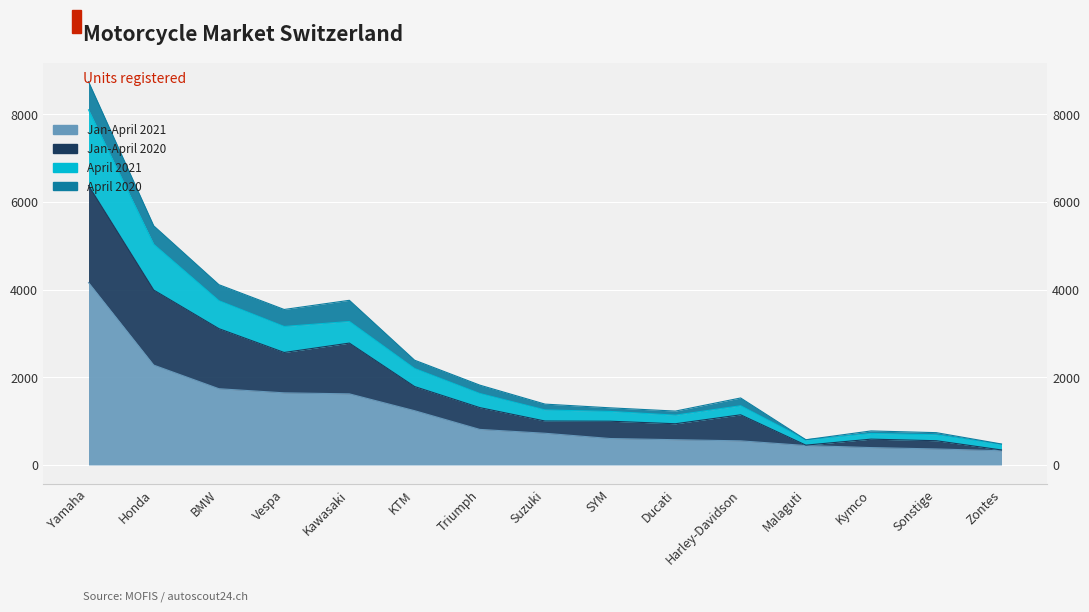

Which label corresponds to the largest value in the chart?

Yamaha